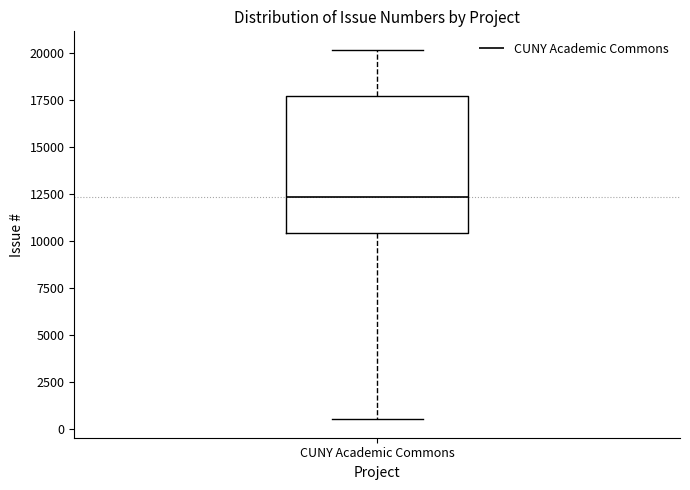

Where is the upper edge of the box for CUNY Academic Commons on the y-axis? The values are not printed on the chart, so give them approximately, as read against the axis.

17500